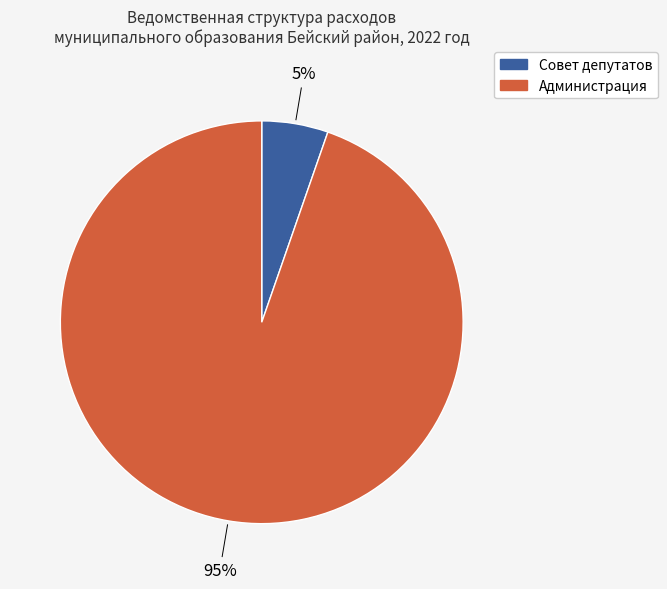

To the nearest percent, what is the combined percentage of Администрация and Совет депутатов?

100%